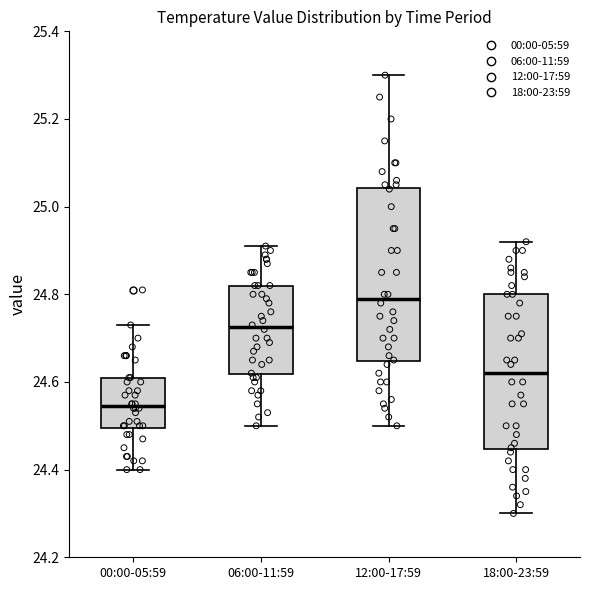

Where does the upper whisker of the box for 18:00-23:59 end on the y-axis? The values are not printed on the chart, so give them approximately, as read against the axis.

24.92